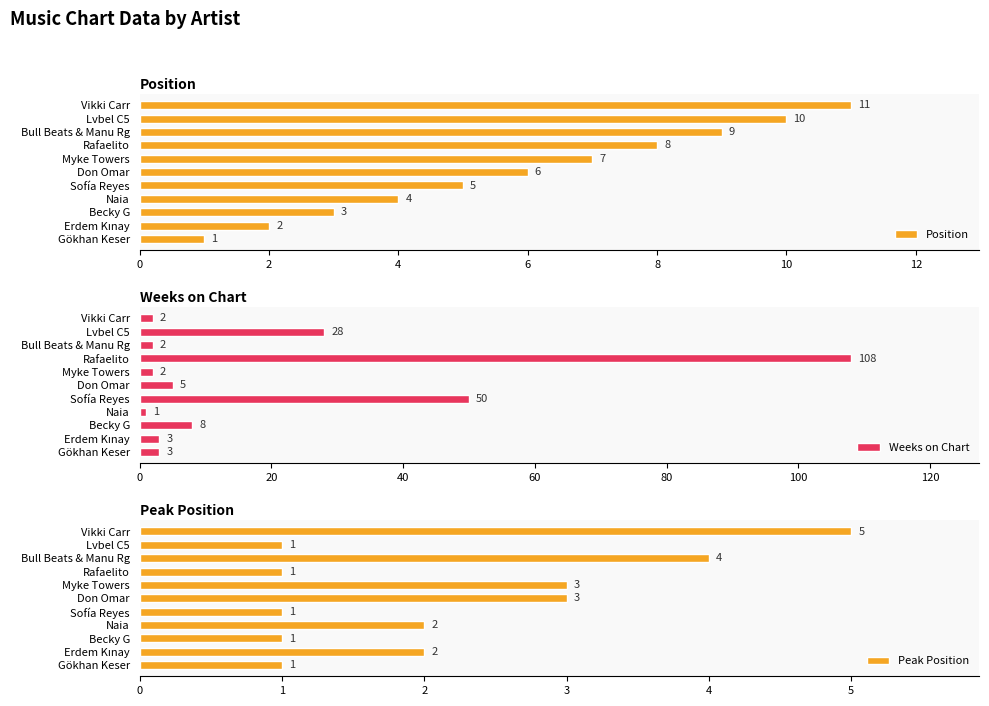

At how many categories does at least one series exceed 82?

1